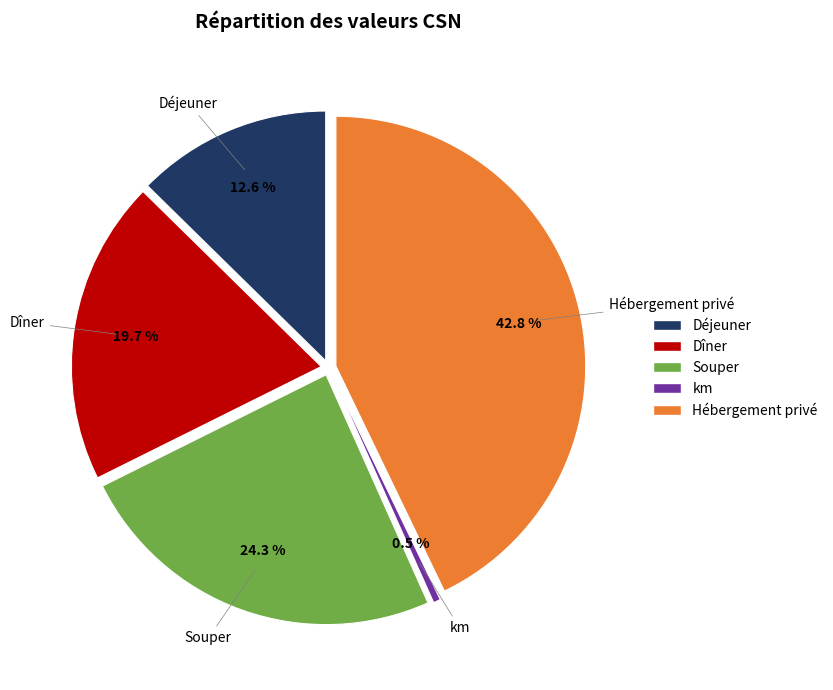

Is there a majority slice in this chart?

No